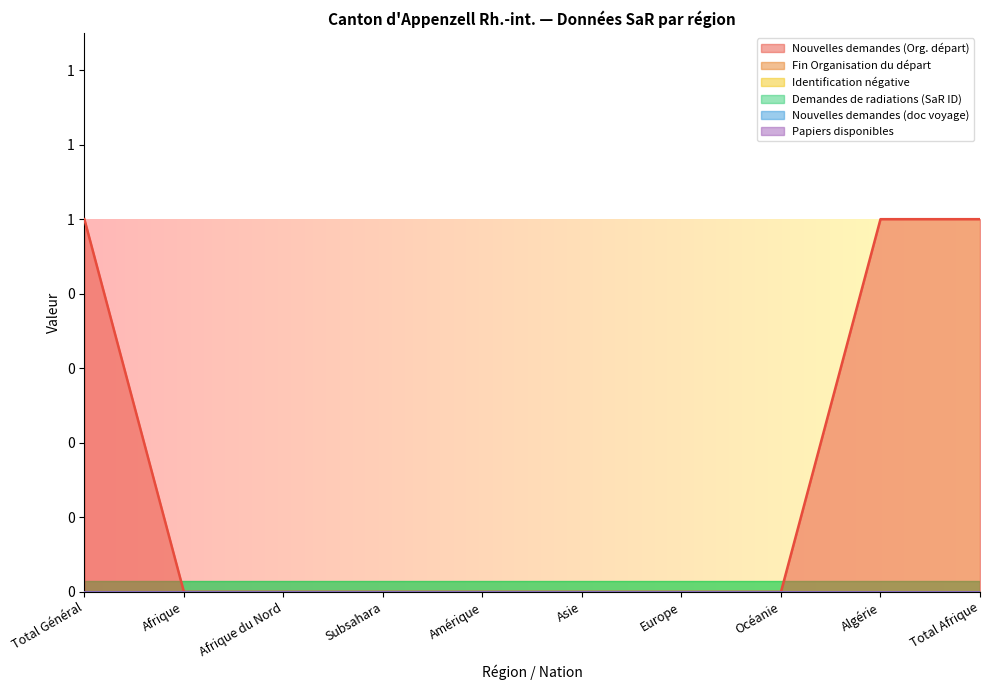

True or false: Nouvelles demandes (doc voyage) and Nouvelles demandes (Org. départ) cross at least once.

False